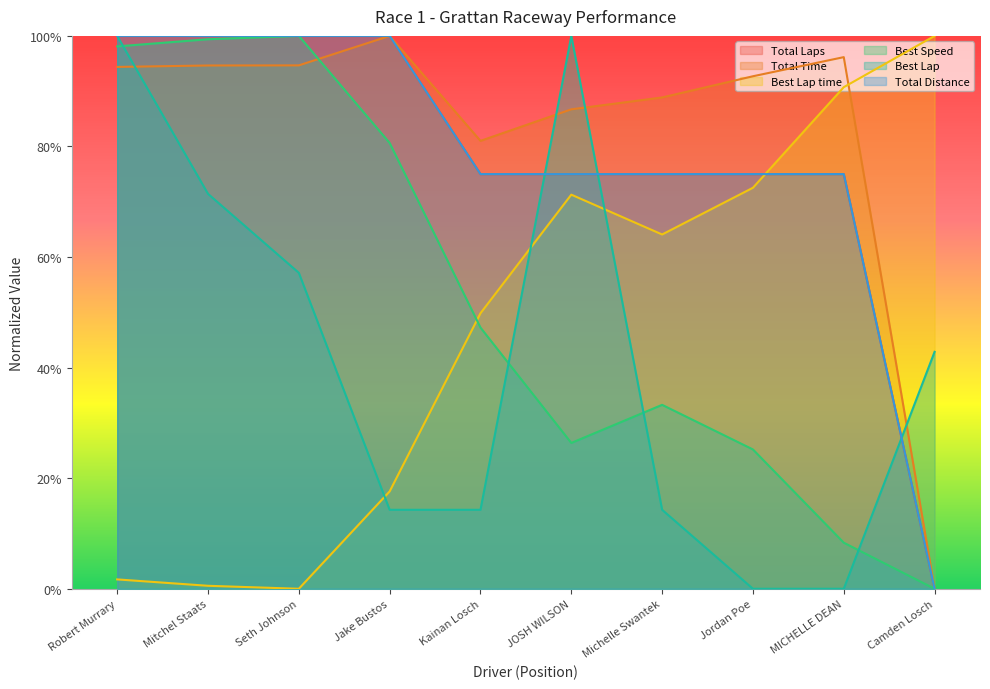

What is the label of the 9th point from the left?

MICHELLE DEAN